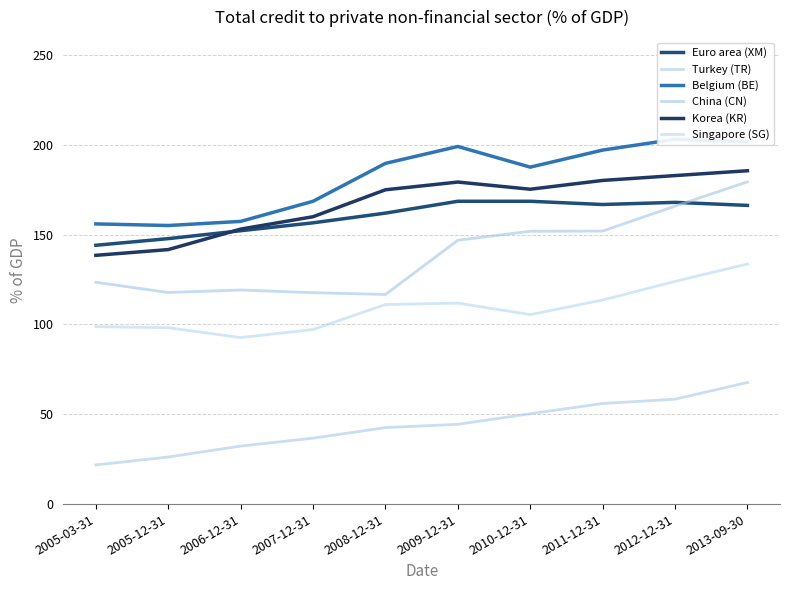

At which category is the sum across all series the highest?

2013-09-30